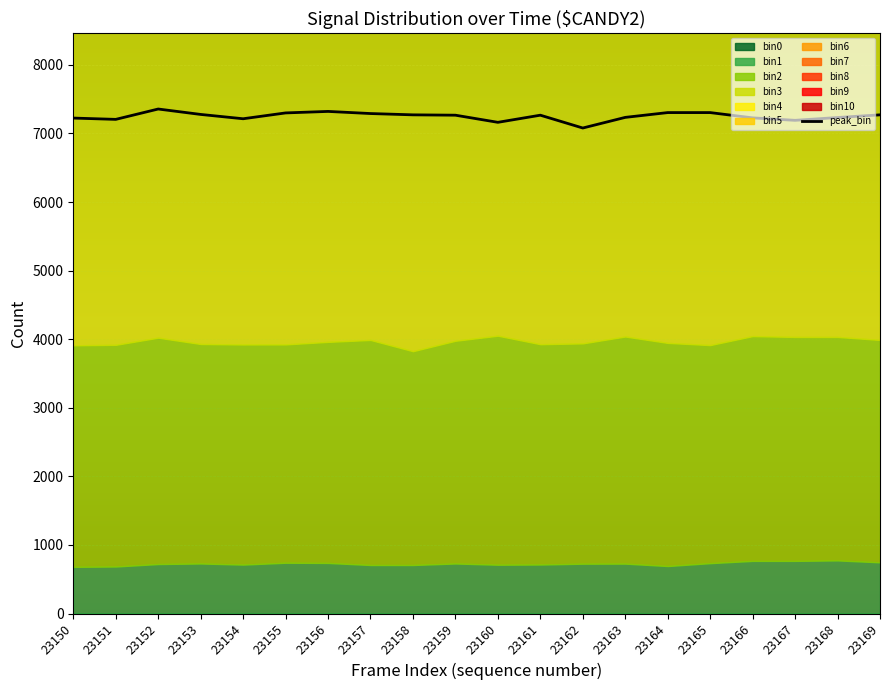

The value at 23166 is 10662. True or false?

False